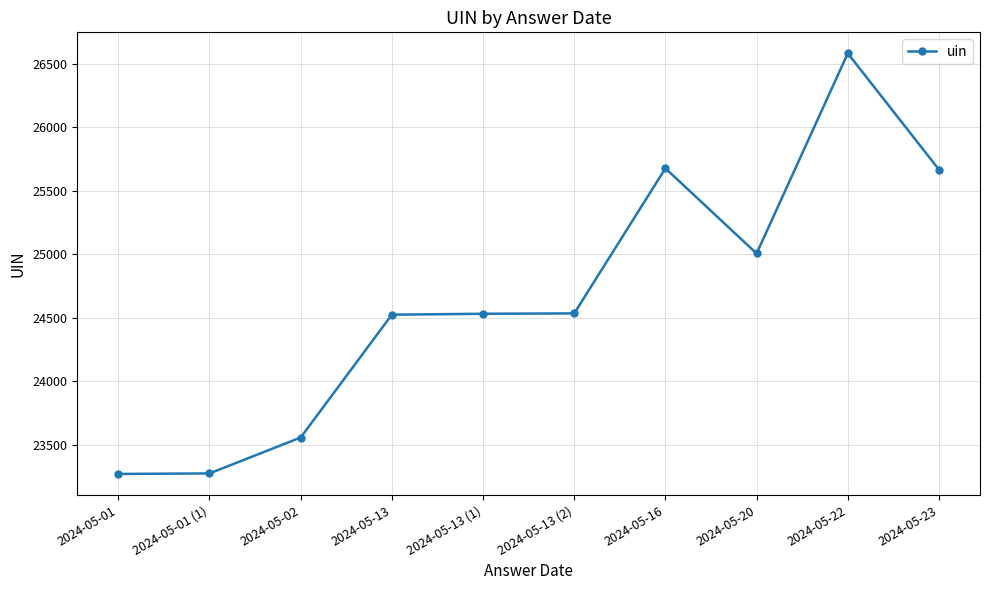

What is the difference between the maximum and minimum values?

3314